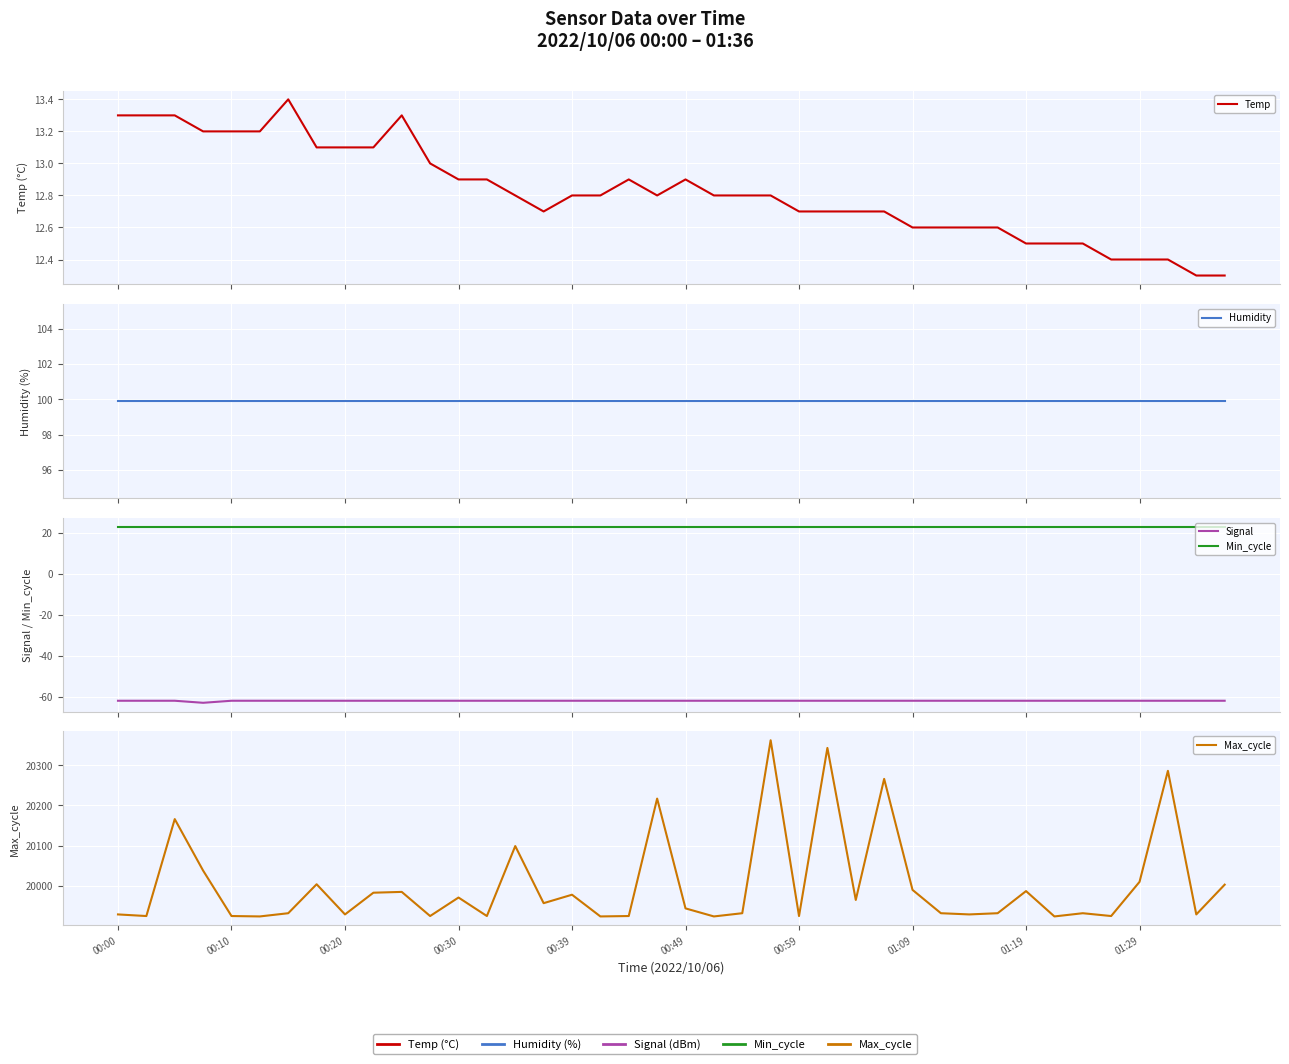

True or false: Signal and Humidity intersect in this chart.

False